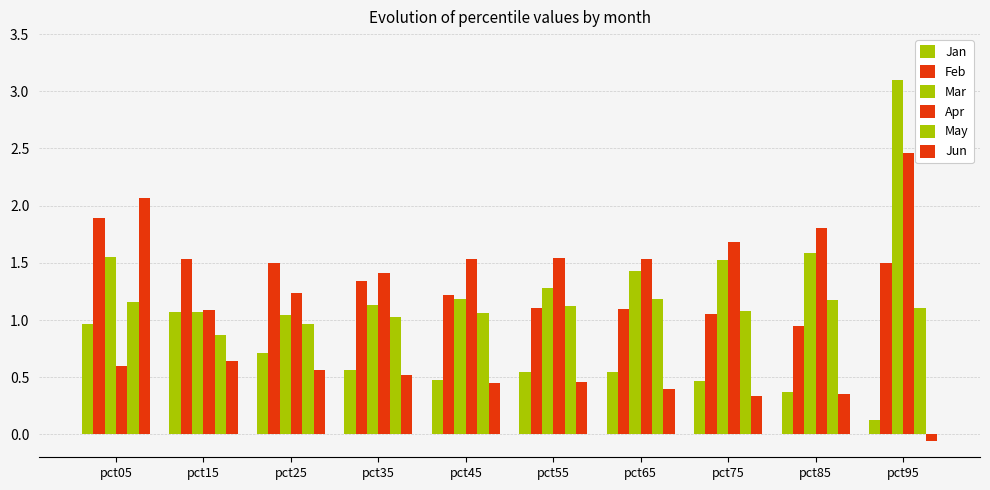

At which label does Apr first exceed 1?

pct15